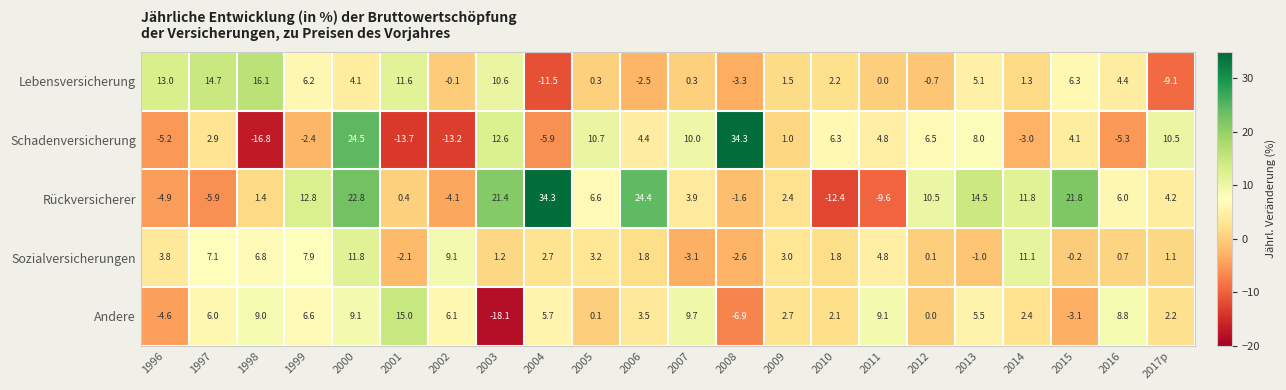

Which series has the widest spread of values?

Schadenversicherung